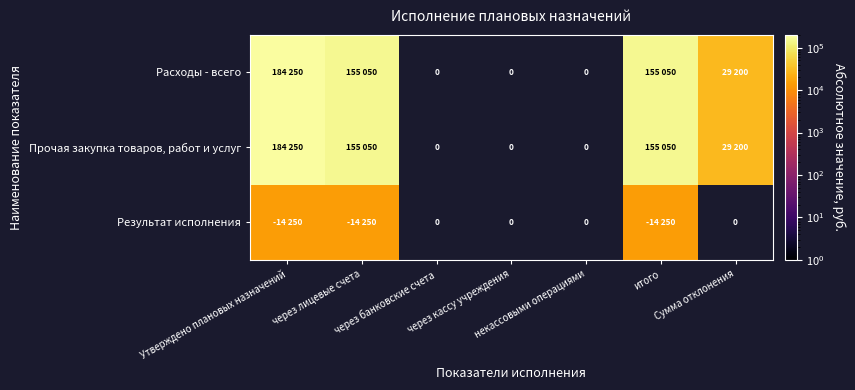

How many positive values does the Прочая закупка товаров, работ и услуг series have?

4